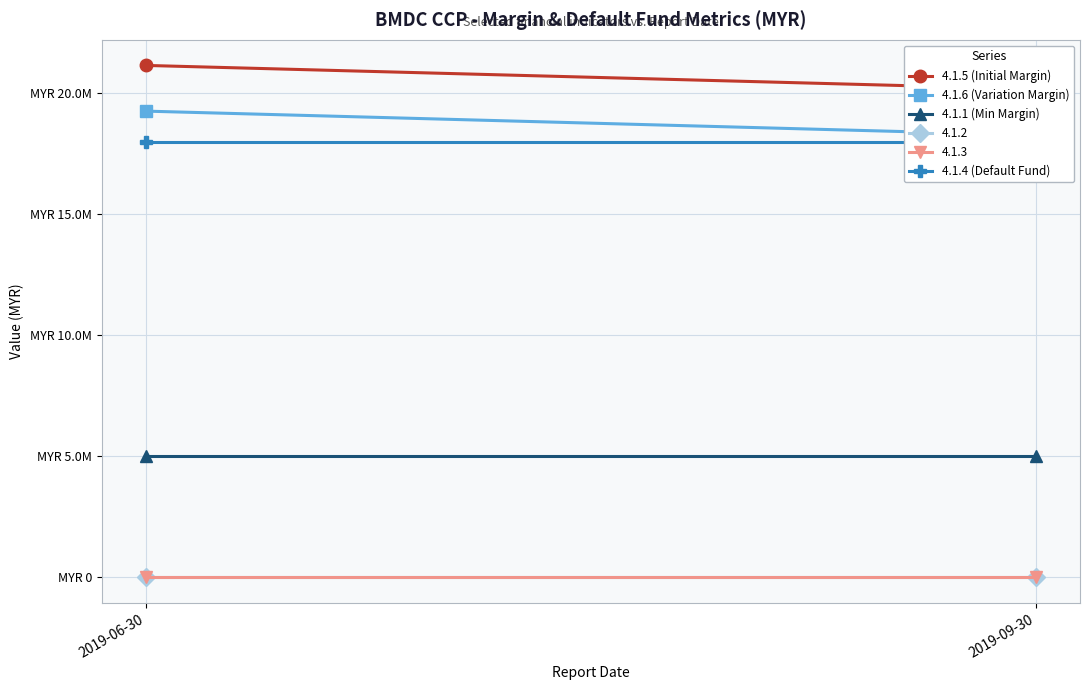

How many lines are shown in the chart?

4